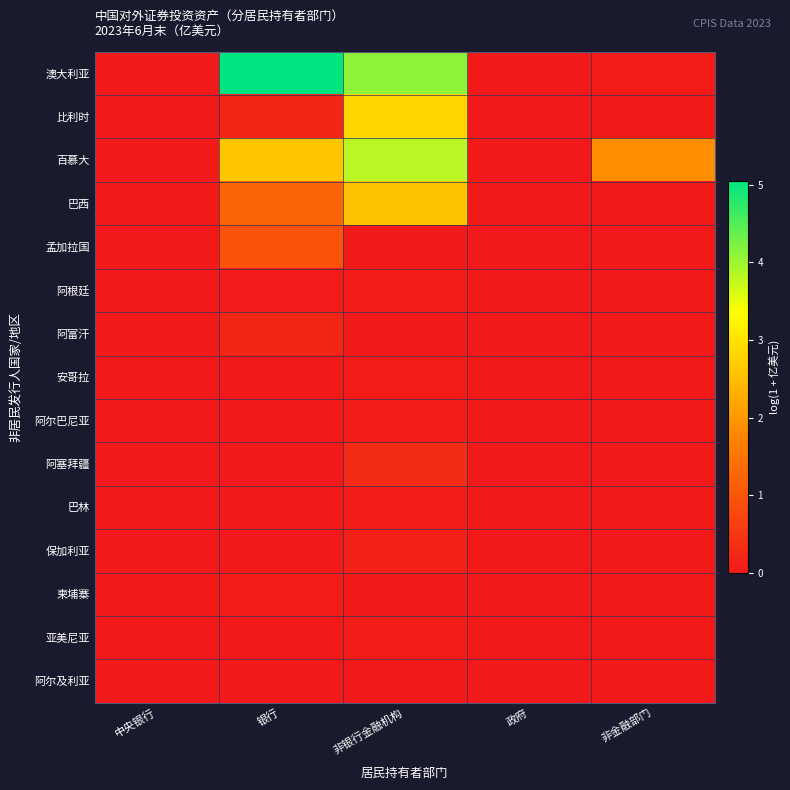

Between 中央银行 and 非金融部门, which series saw the biggest shift?

百慕大